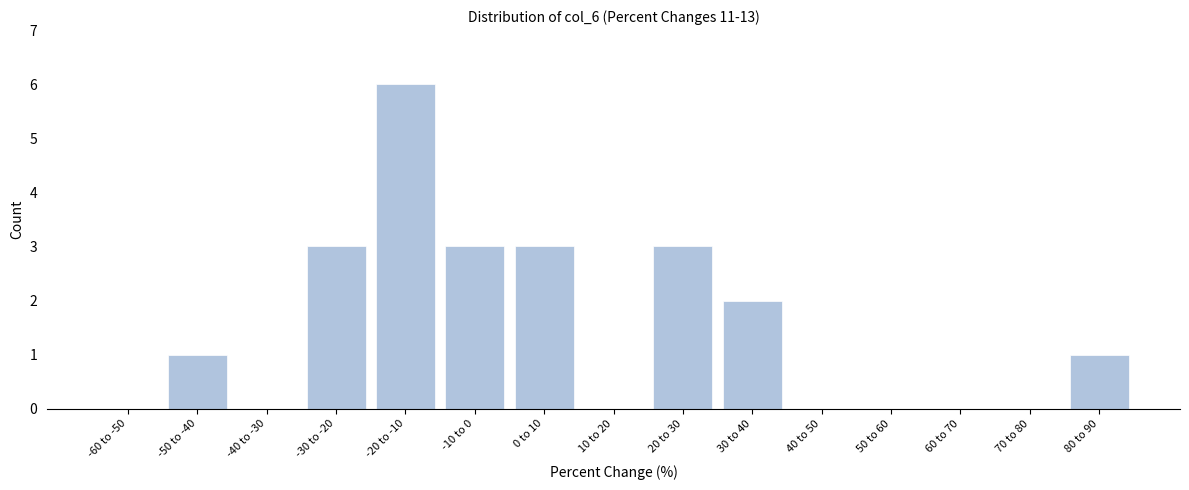

Reading left to right, what are all the values shown in this chart?

-60 to -50=0	-50 to -40=1	-40 to -30=0	-30 to -20=3	-20 to -10=6	-10 to 0=3	0 to 10=3	10 to 20=0	20 to 30=3	30 to 40=2	40 to 50=0	50 to 60=0	60 to 70=0	70 to 80=0	80 to 90=1